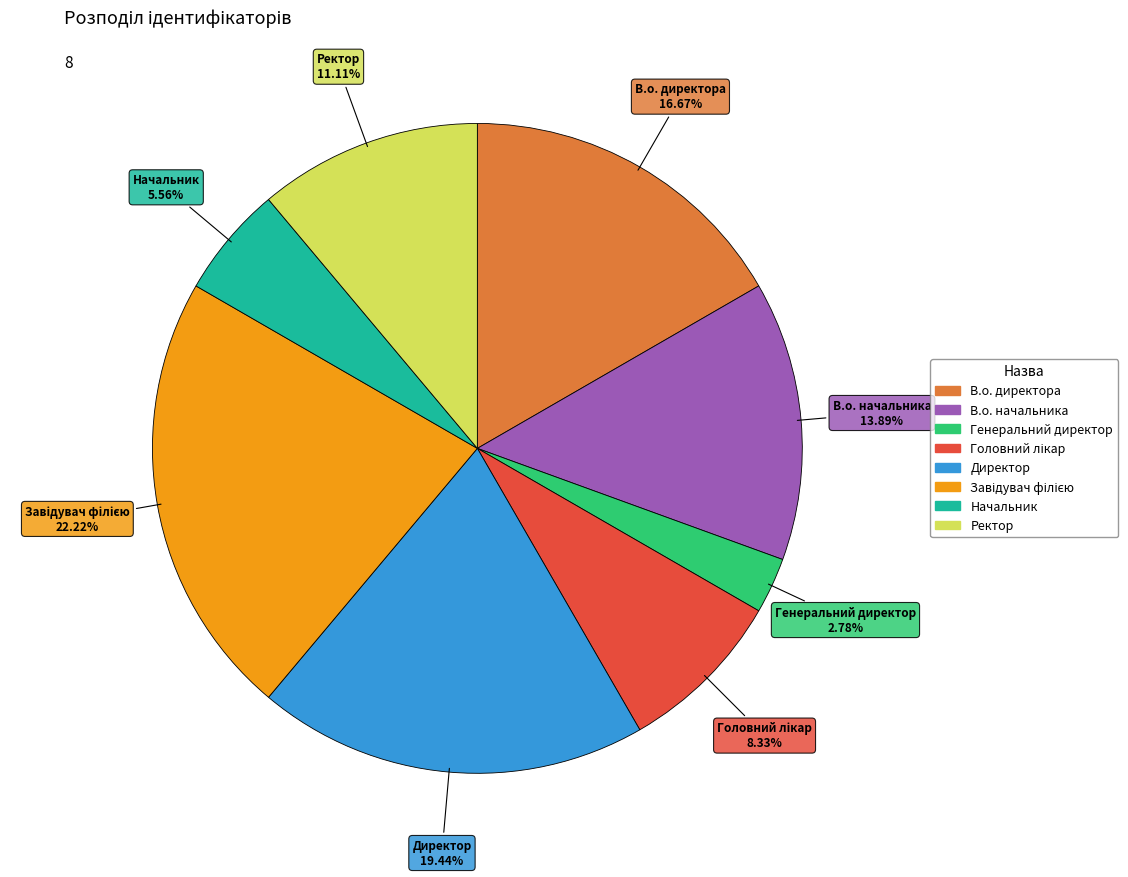

To the nearest percent, what portion does Начальник represent?

6%